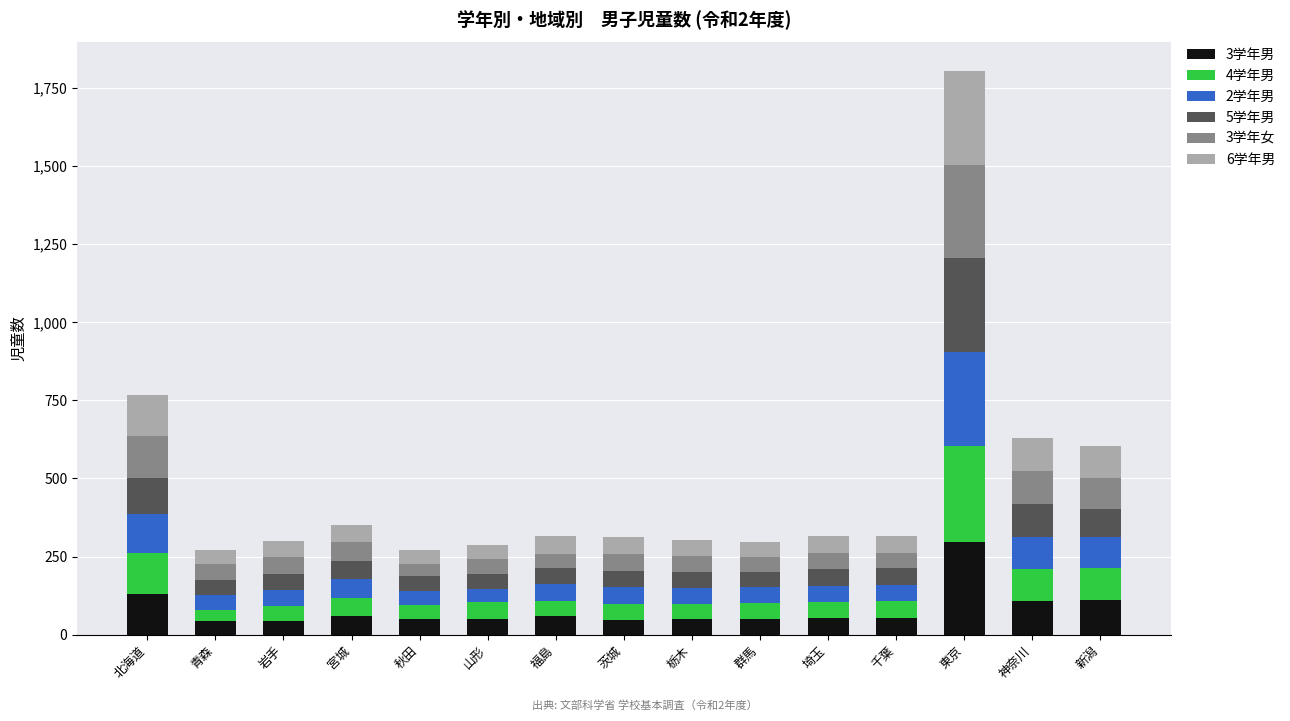

At which category is the sum across all series the highest?

東京